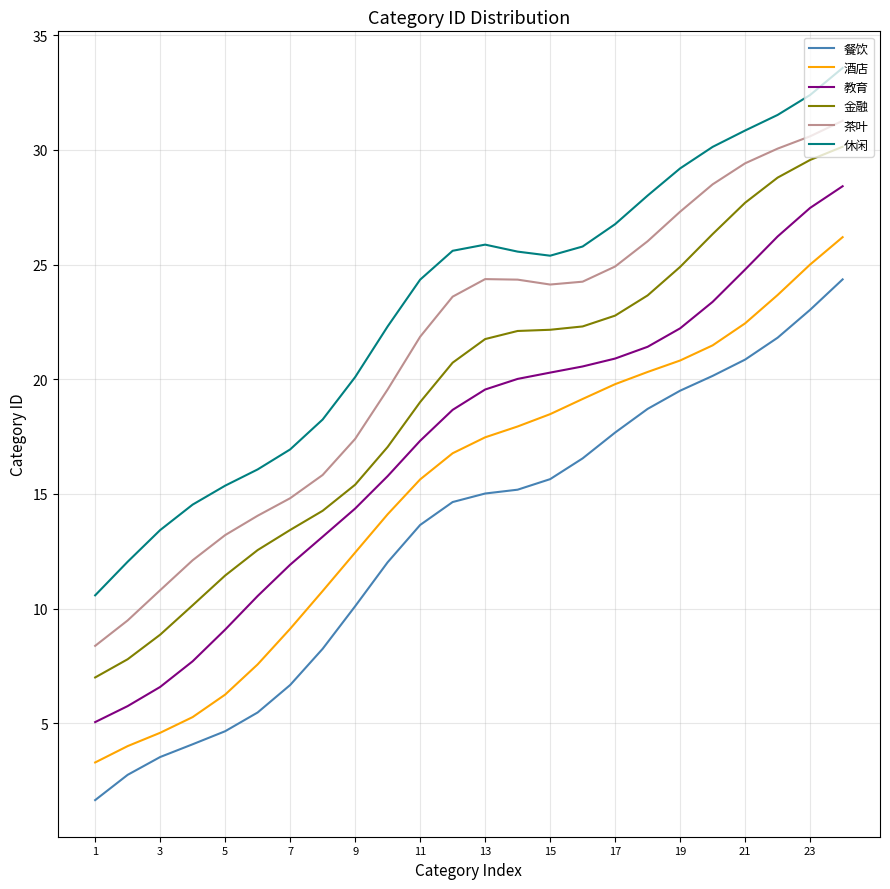

True or false: 休闲 and 餐饮 cross at least once.

False